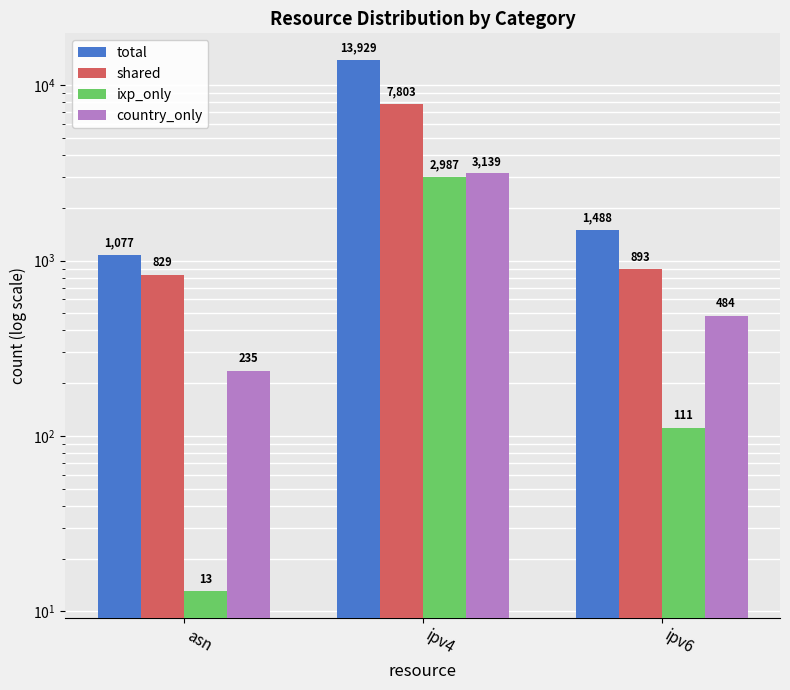

What is the label of the 2nd bar from the right?

ipv4